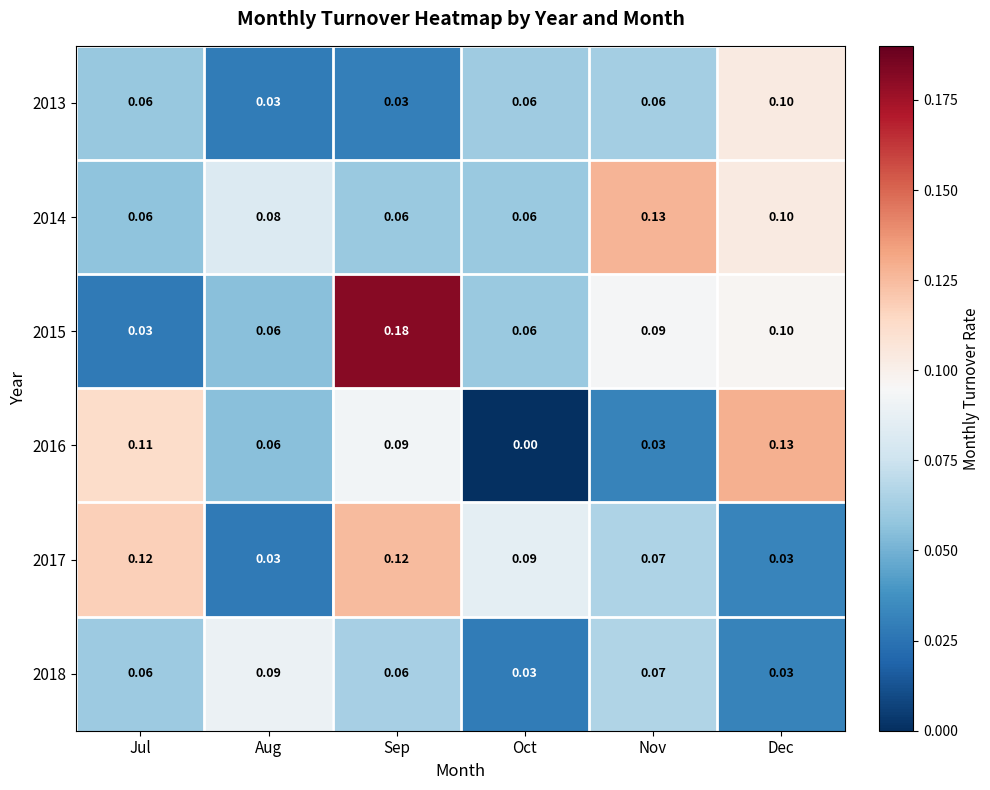

At which label does 2014 reach its peak?

Nov